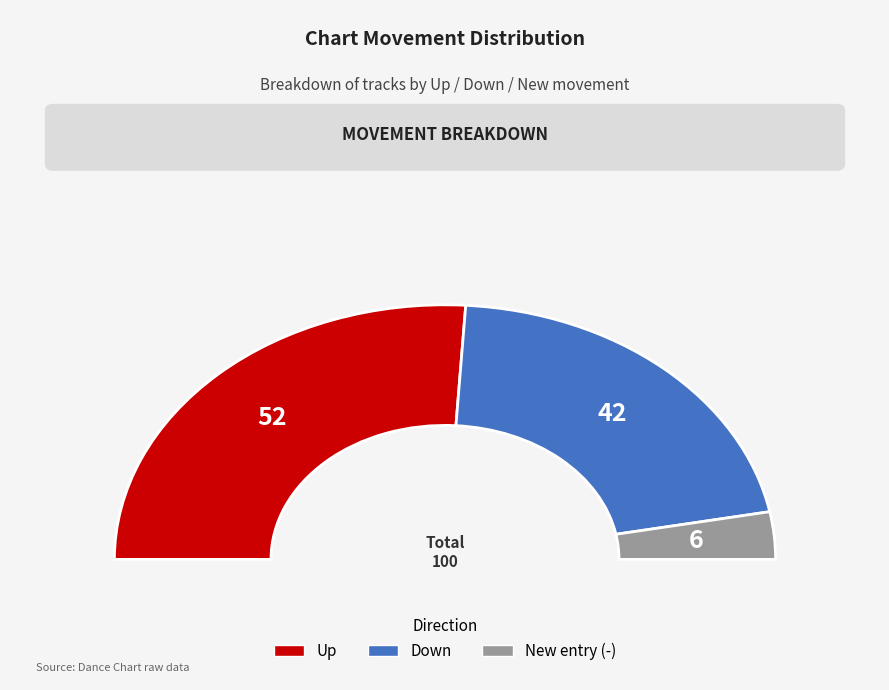

Which has a higher value, down or up?

up